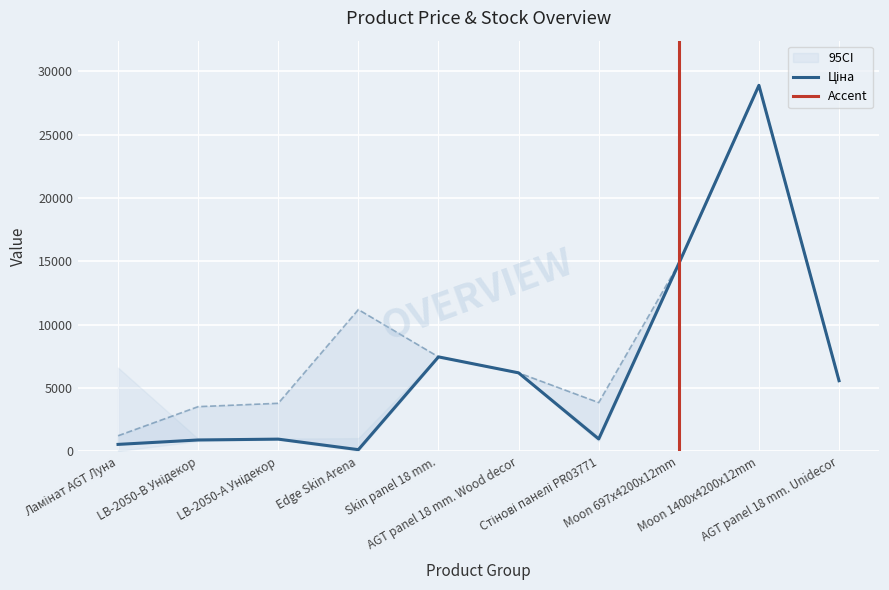

Is it true that Доп. ціна equals 3621.4 at Skin panel 18 mm.?

False